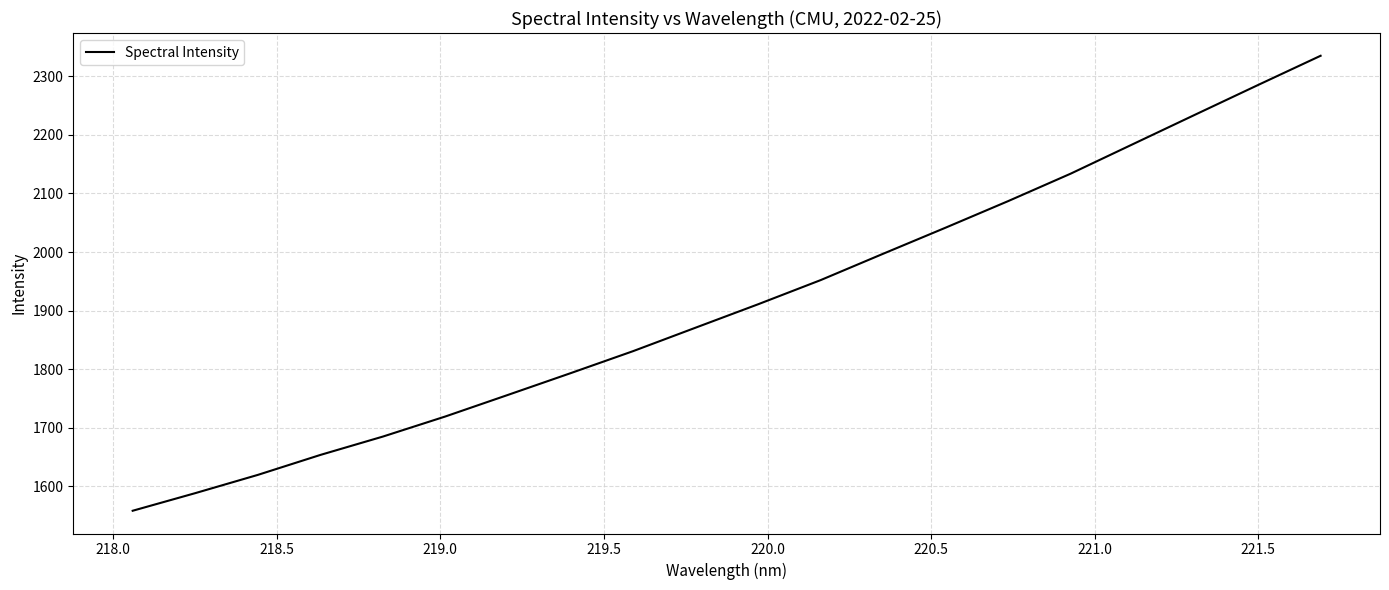

What is the sum of all values?

38237.4